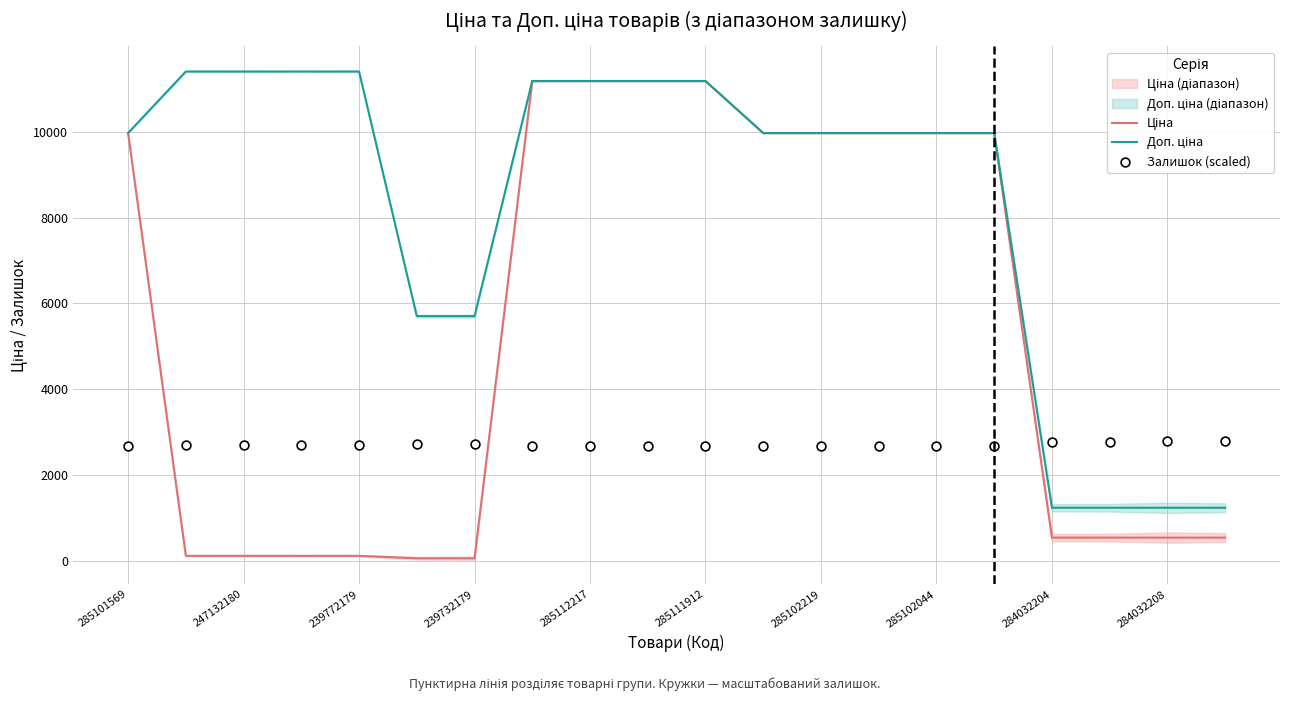

At how many categories does at least one series exceed 10642?

8